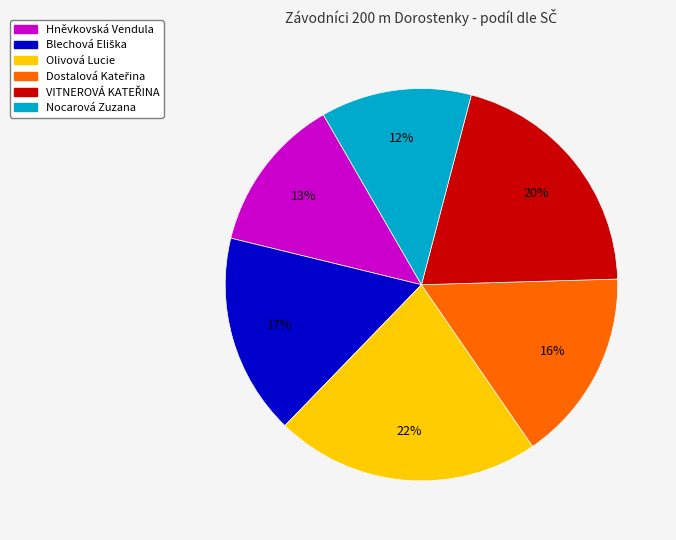

Is there any slice that represents more than half of the pie?

No